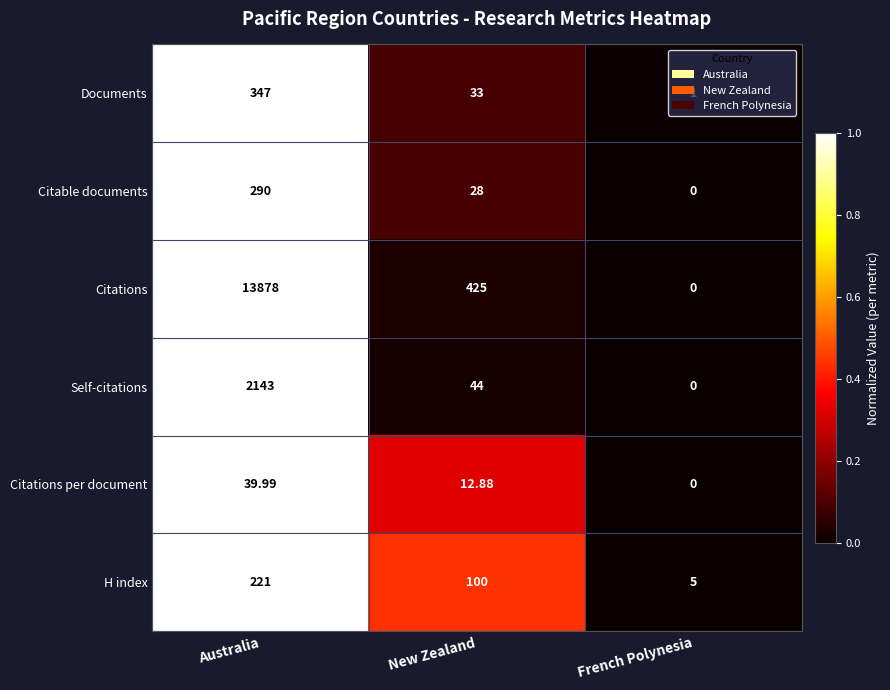

Which series has the widest spread of values?

Citations